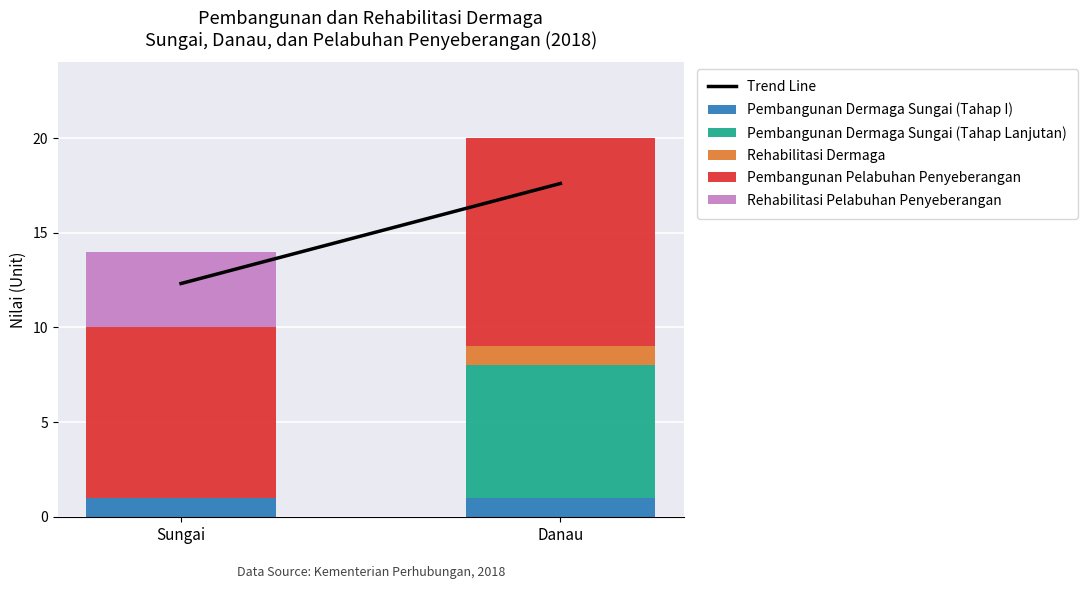

At which category is the sum across all series the highest?

Danau